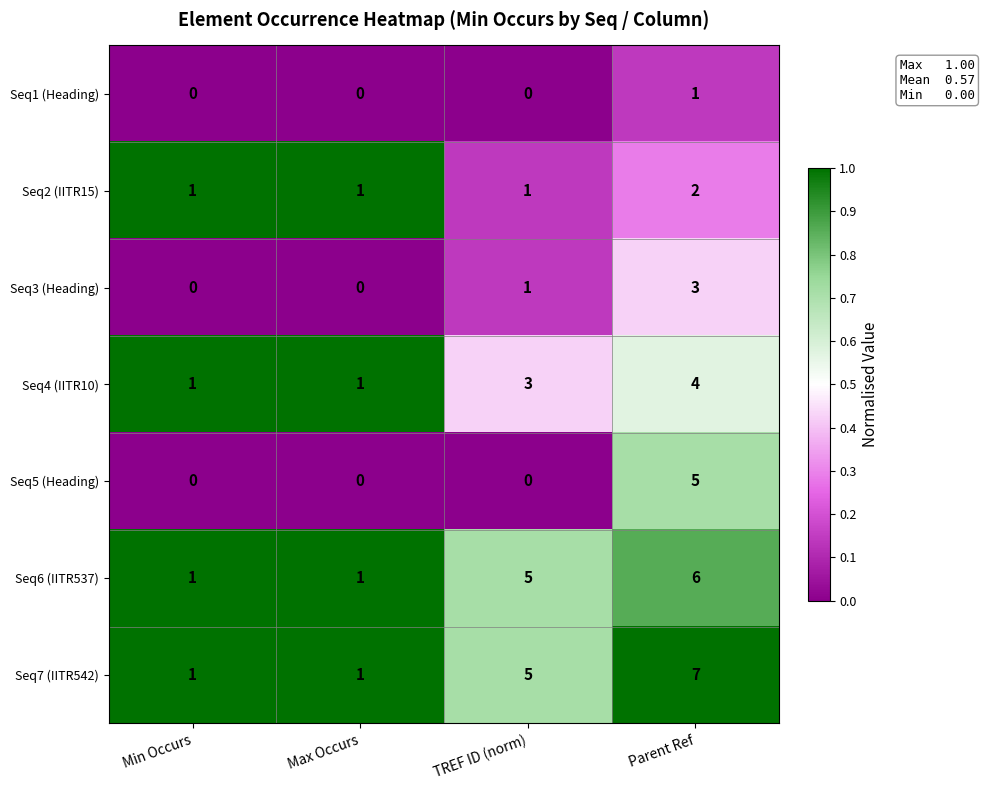

Reading right to left, what are all the values shown in this chart?

Seq1 (Heading): Parent Ref=1	TREF ID (norm)=0	Max Occurs=0	Min Occurs=0
Seq2 (IITR15): Parent Ref=2	TREF ID (norm)=1	Max Occurs=1	Min Occurs=1
Seq3 (Heading): Parent Ref=3	TREF ID (norm)=1	Max Occurs=0	Min Occurs=0
Seq4 (IITR10): Parent Ref=4	TREF ID (norm)=3	Max Occurs=1	Min Occurs=1
Seq5 (Heading): Parent Ref=5	TREF ID (norm)=0	Max Occurs=0	Min Occurs=0
Seq6 (IITR537): Parent Ref=6	TREF ID (norm)=5	Max Occurs=1	Min Occurs=1
Seq7 (IITR542): Parent Ref=7	TREF ID (norm)=5	Max Occurs=1	Min Occurs=1